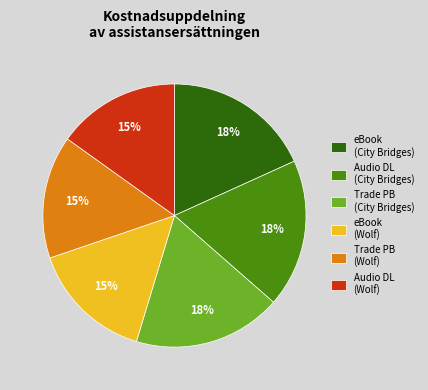

To the nearest percent, what is the difference between the largest and smallest slice percentages?

3%